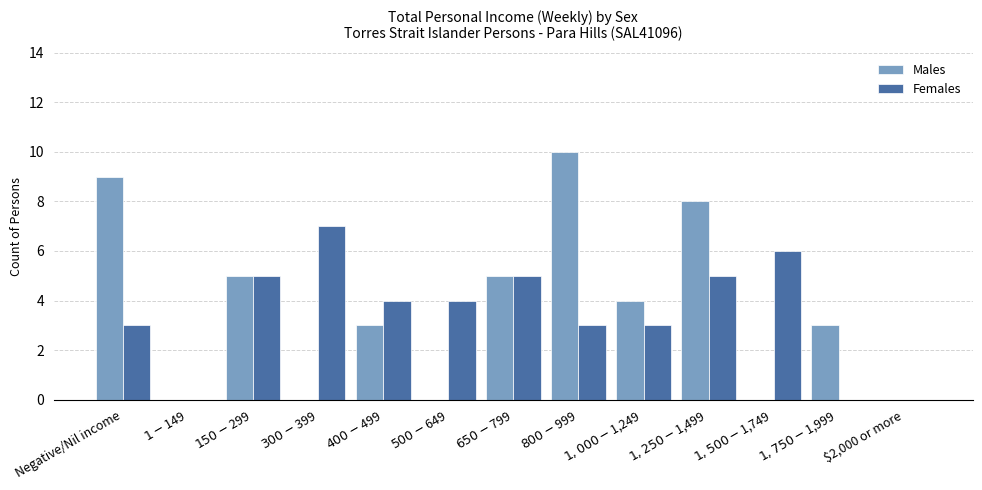

Count the Females values in the range 3 to 5.

8